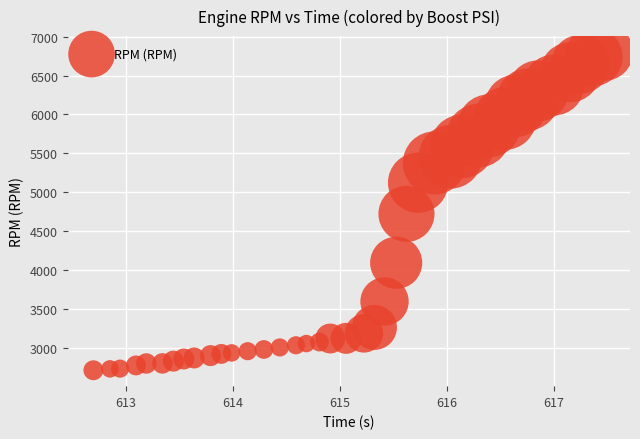

What is the range of Y values (max minus min)?

4090